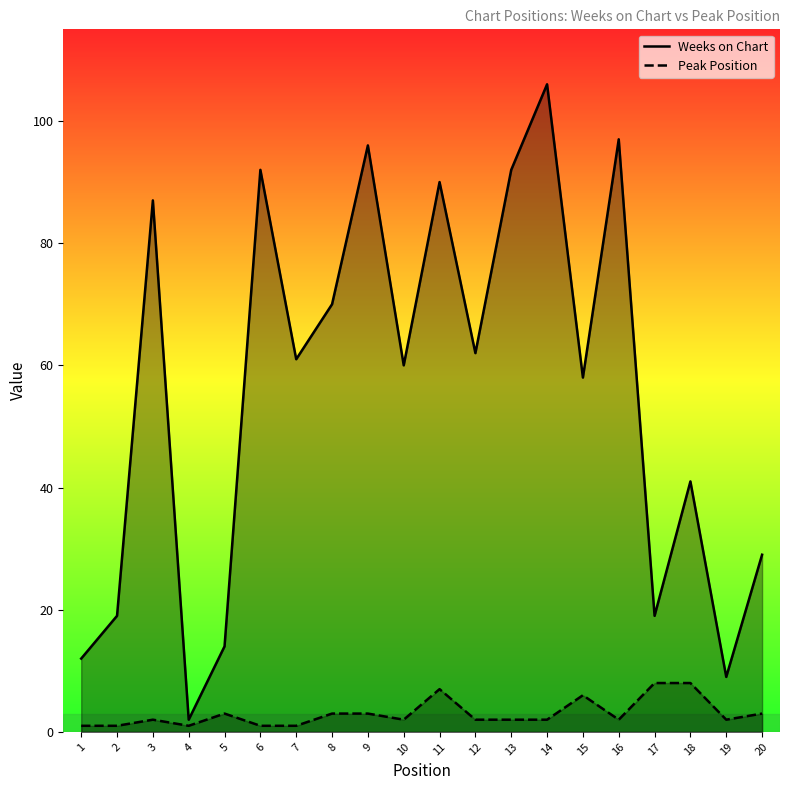

What is the difference between the highest and lowest values at 14?

104